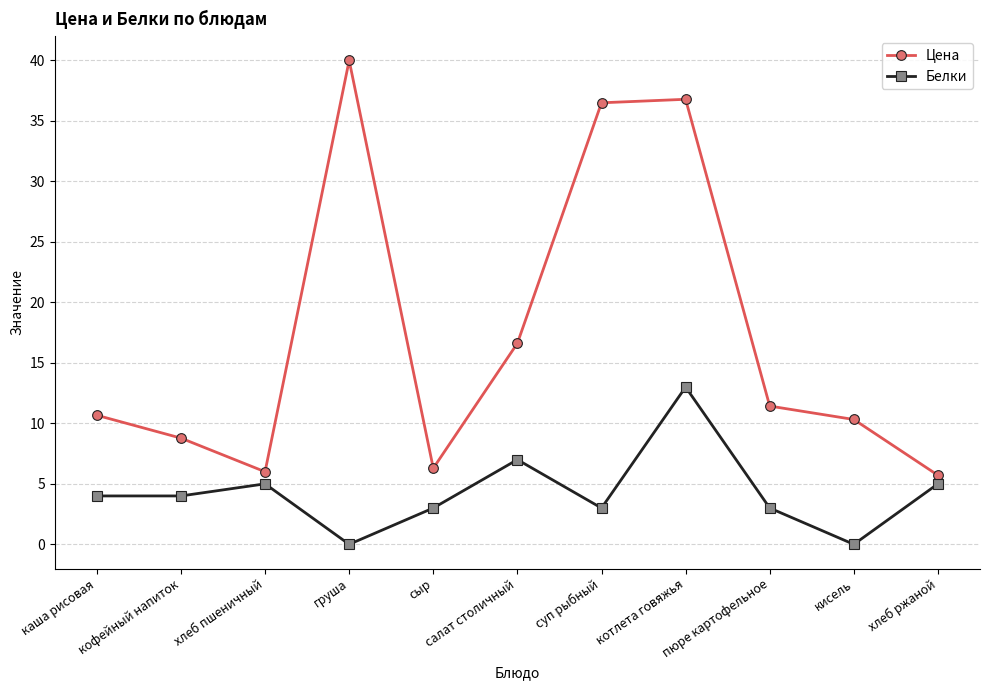

What is the label of the 2nd point from the right?

кисель